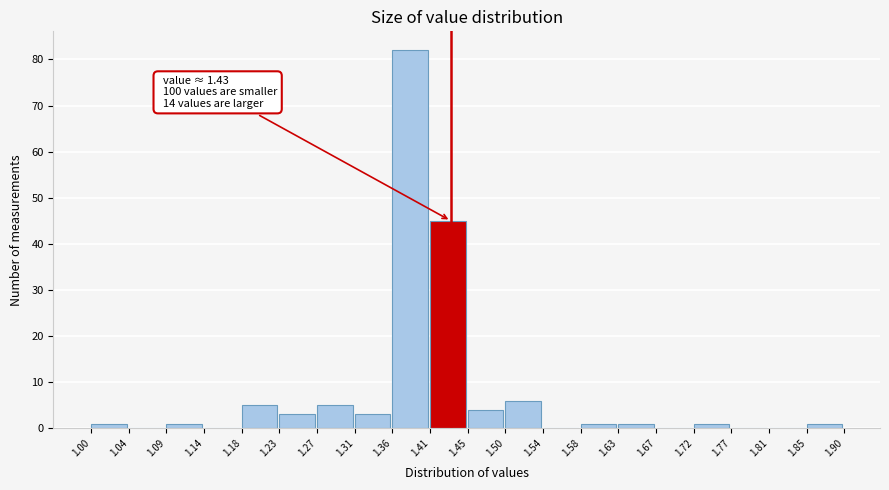

Which range on the x-axis has the tallest bar?

1.36 to 1.41